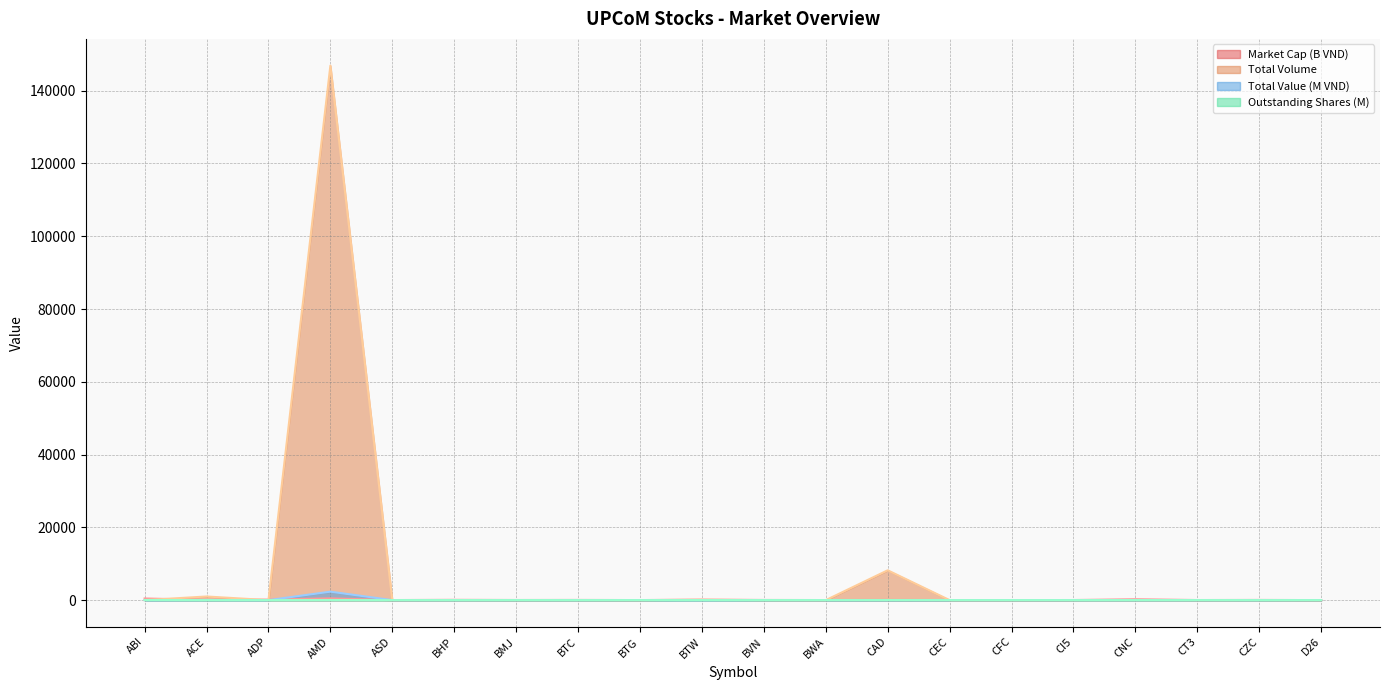

How many times do Market Cap (B VND) and Total Volume cross each other?

6